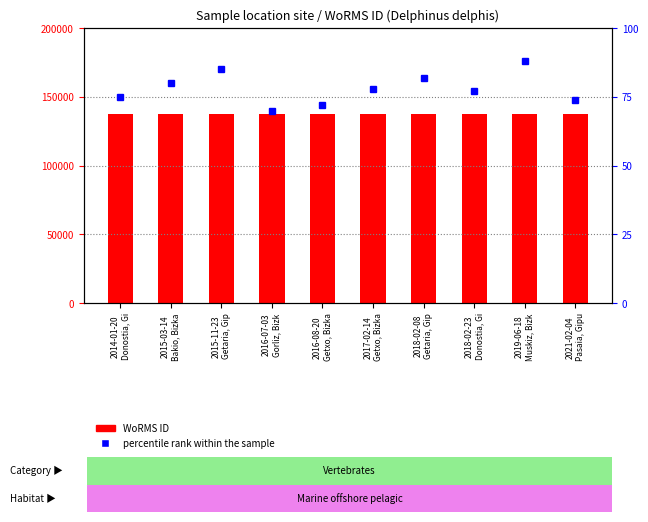

Rank the series at 2014-01-20
Donostia, Gi from lowest to highest value.

percentile rank within the sample, WoRMS ID